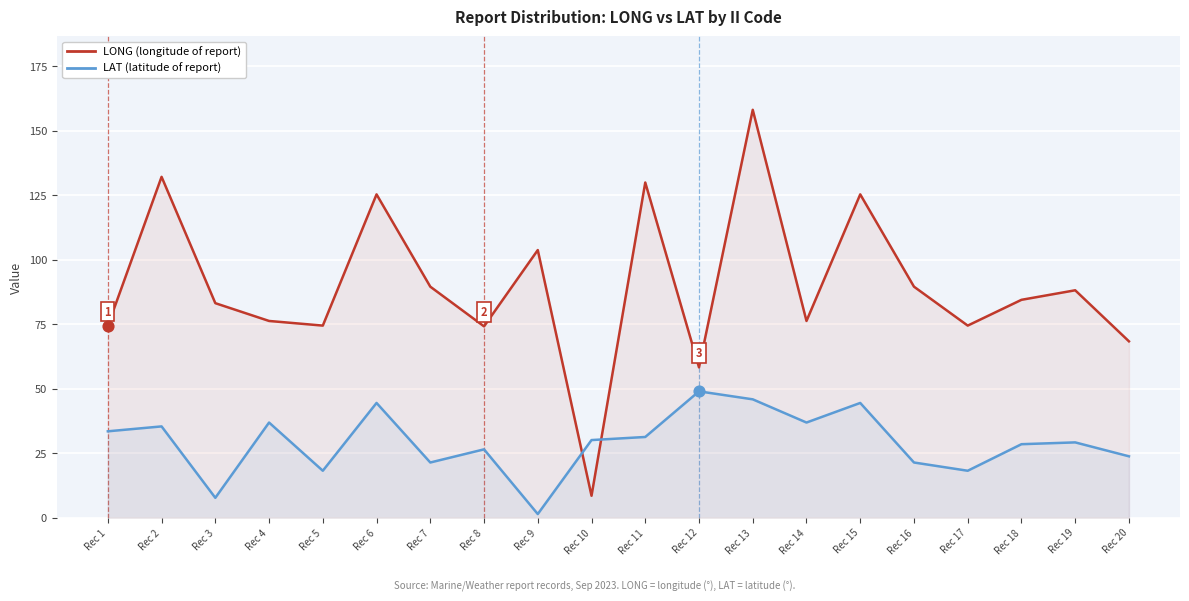

What are all the series names shown in the legend?

LONG (longitude), LAT (latitude)